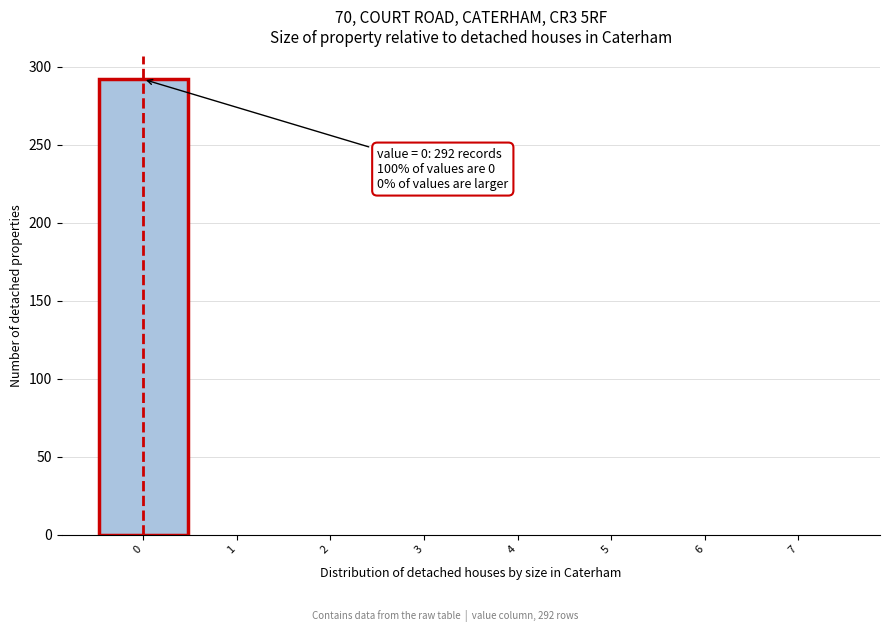

Which range on the x-axis has the tallest bar?

-0.5 to 0.5